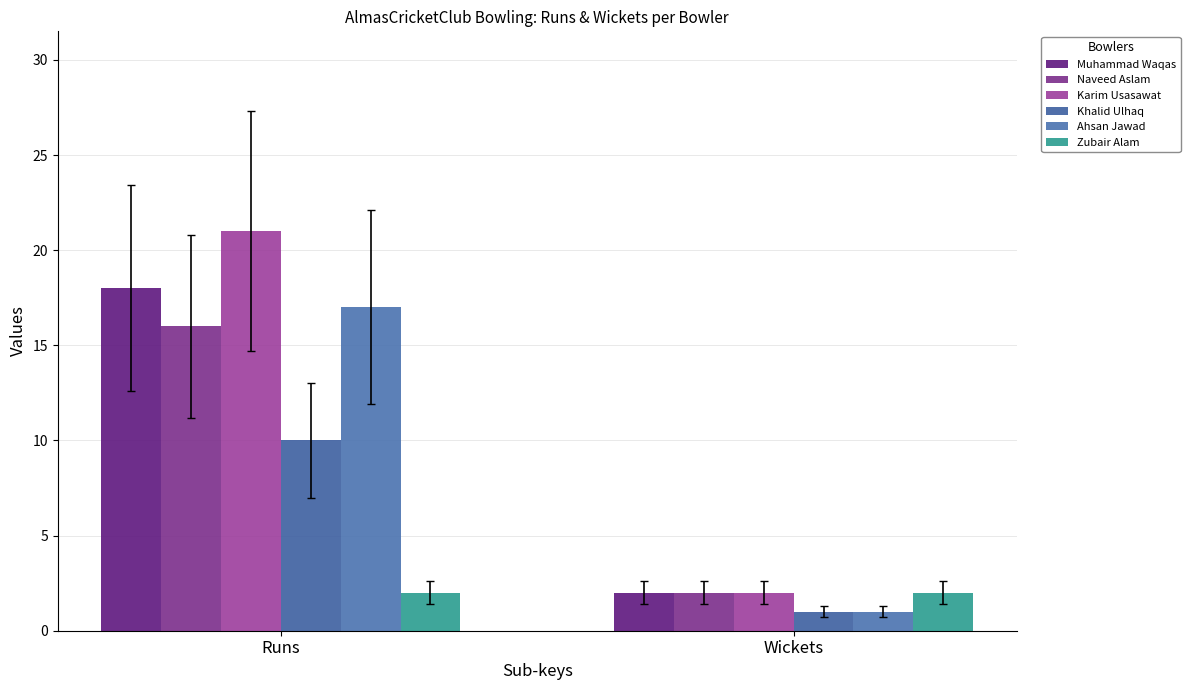

What is the sum of the Muhammad Waqas values at Runs and Wickets?

20